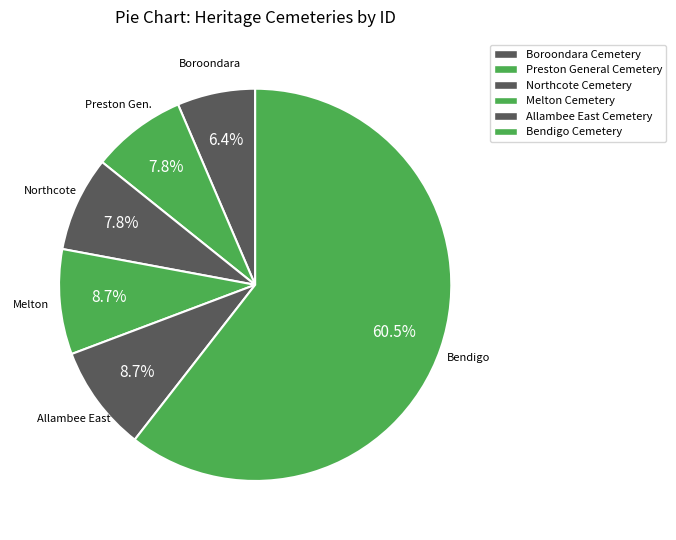

How many segments does this pie chart have?

6